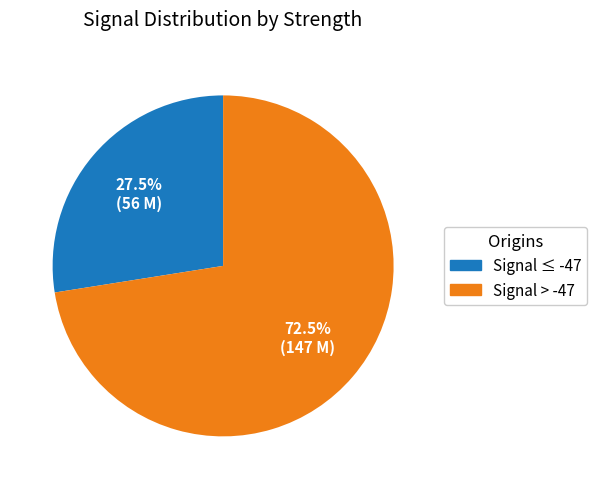

Count the number of slices in the pie.

2